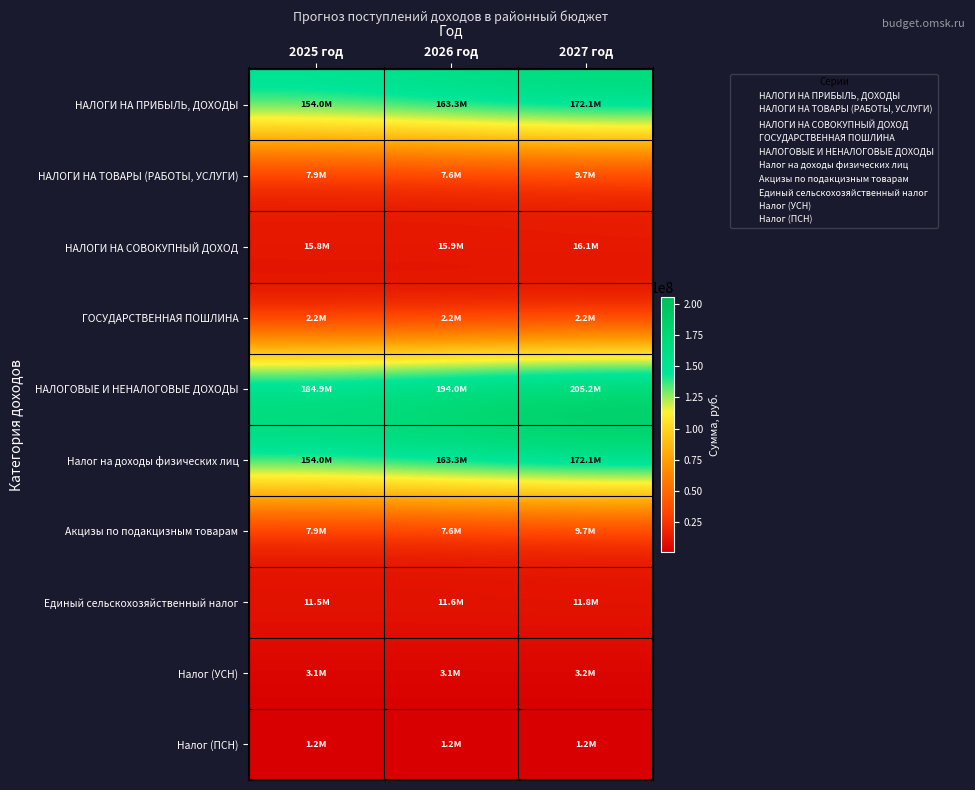

What is the greatest value displayed?

205173618